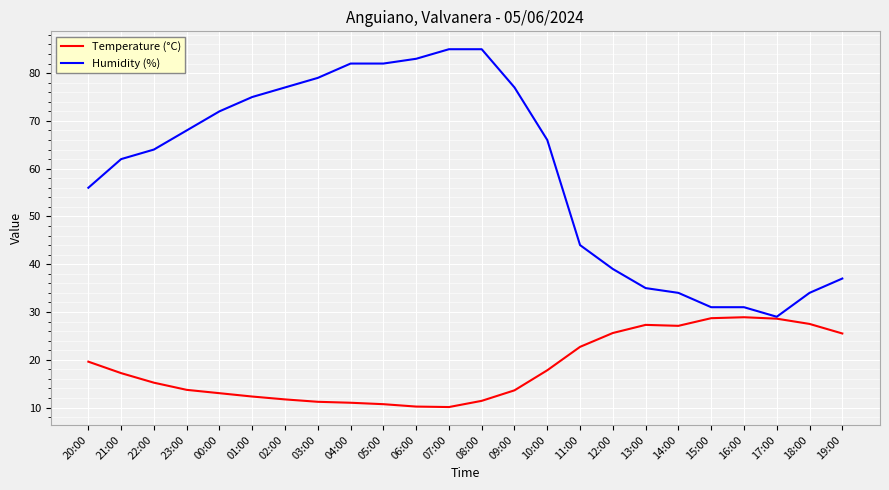

What position from the left is 05:00?

10